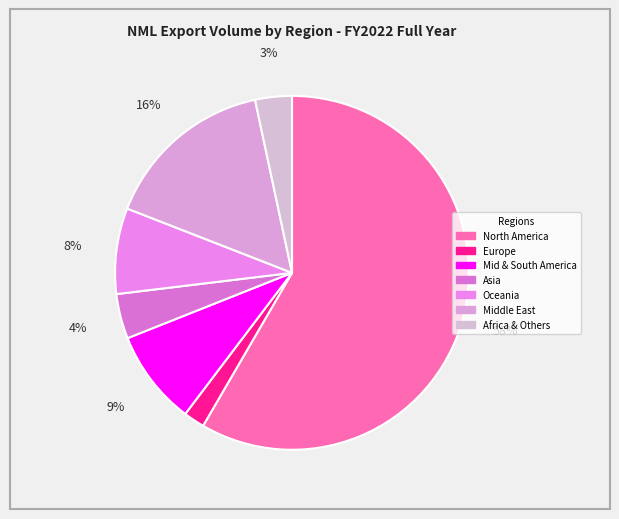

Count the number of slices in the pie.

7